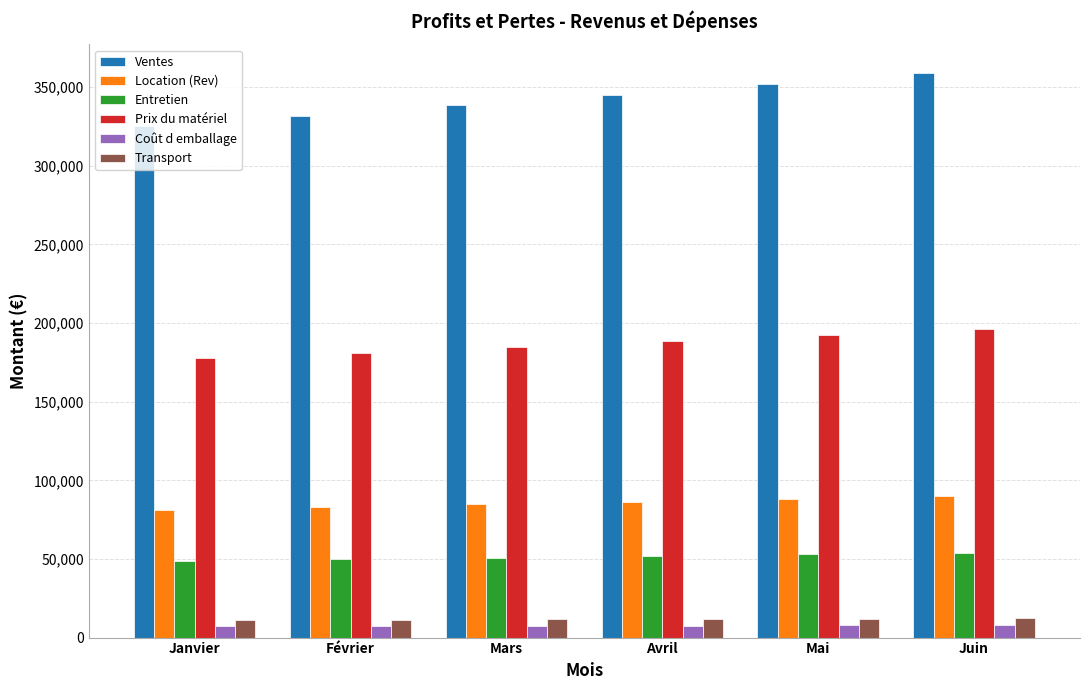

True or false: Entretien has a value of 34736.5 at Mai.

False